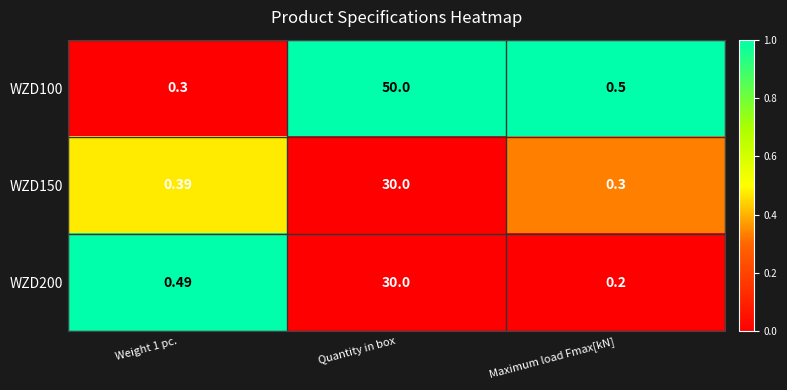

What is the total value across all series at Maximum load Fmax[kN]?

1.0